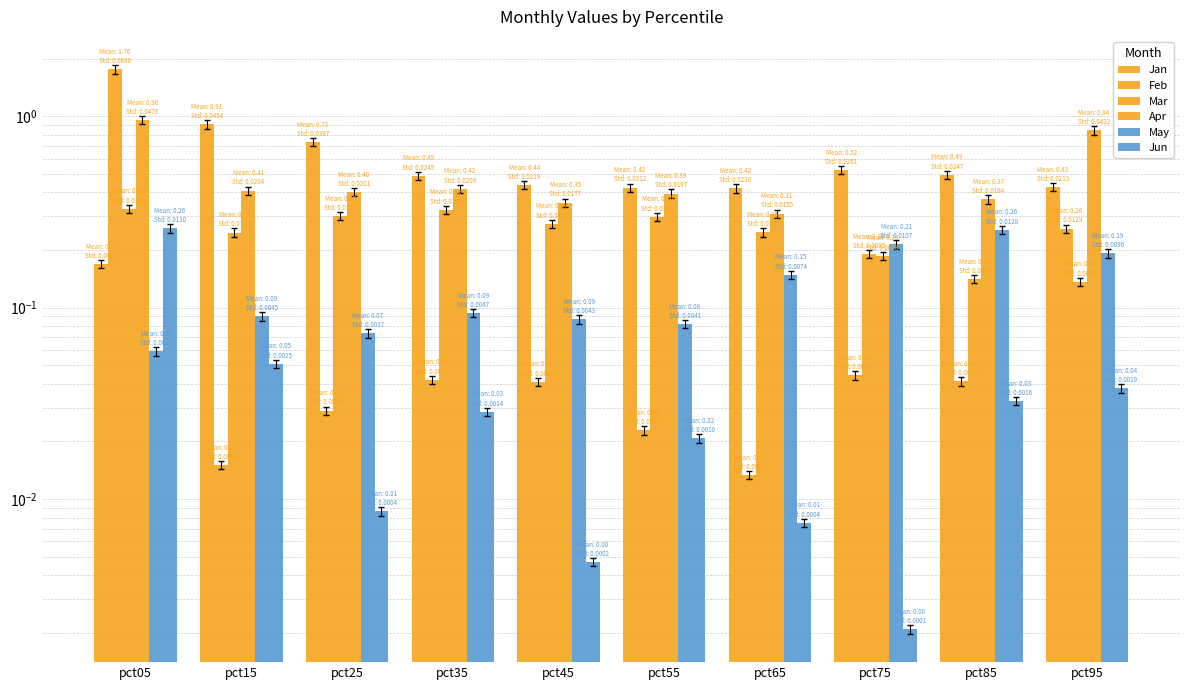

Is it true that Jun equals 0.3 at pct05?

True